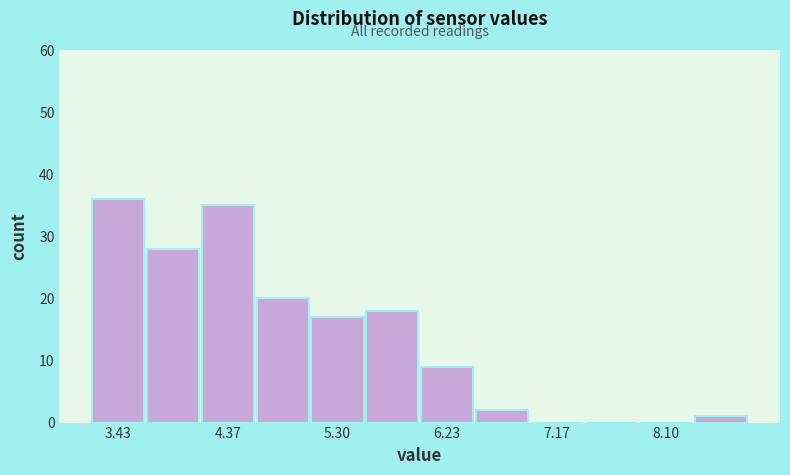

Over which range of the x-axis is the bar tallest?

3.2 to 3.7